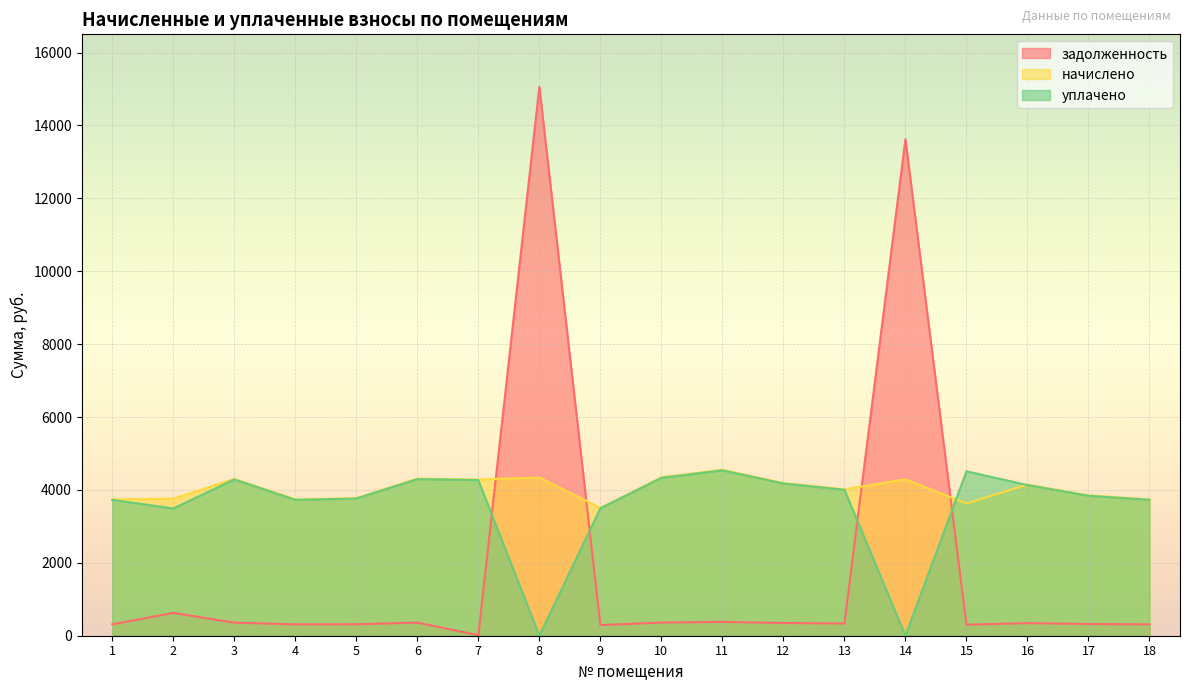

What is the spread (max minus min) of values at 10?

3983.8